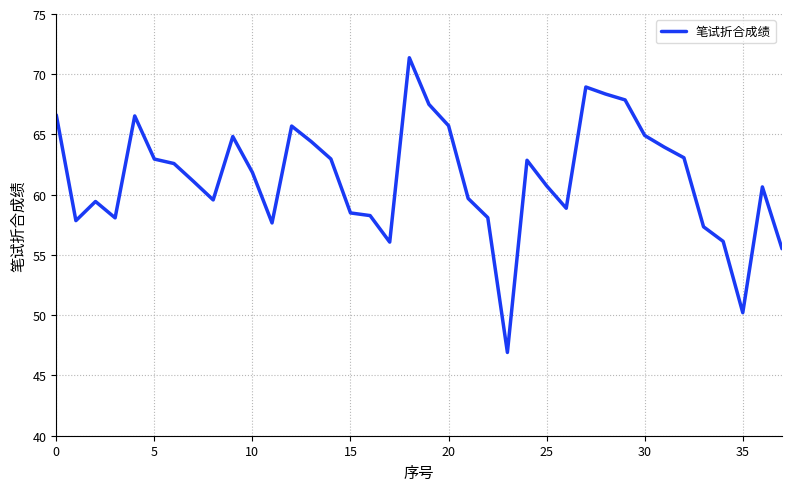

What is the smallest value displayed?

46.9